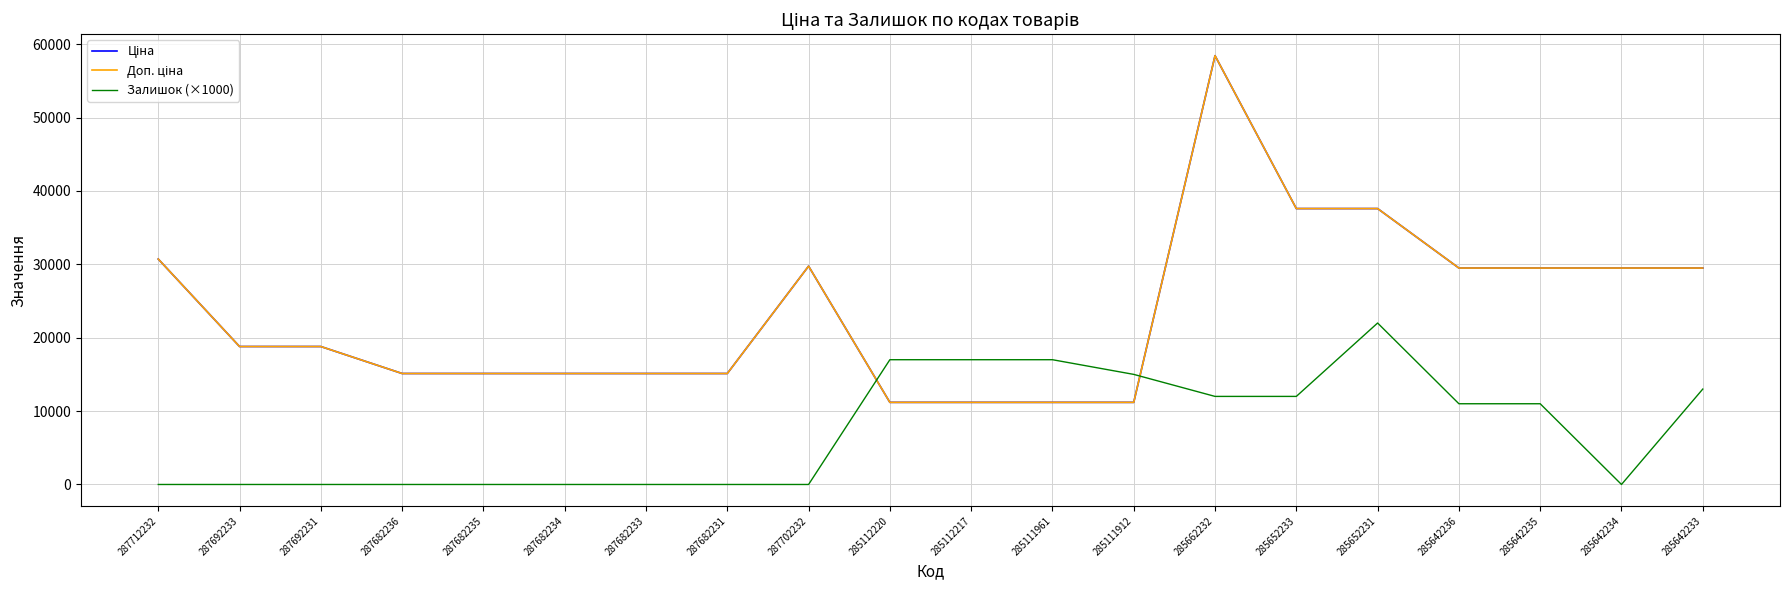

Does the chart have visible grid lines?

Yes